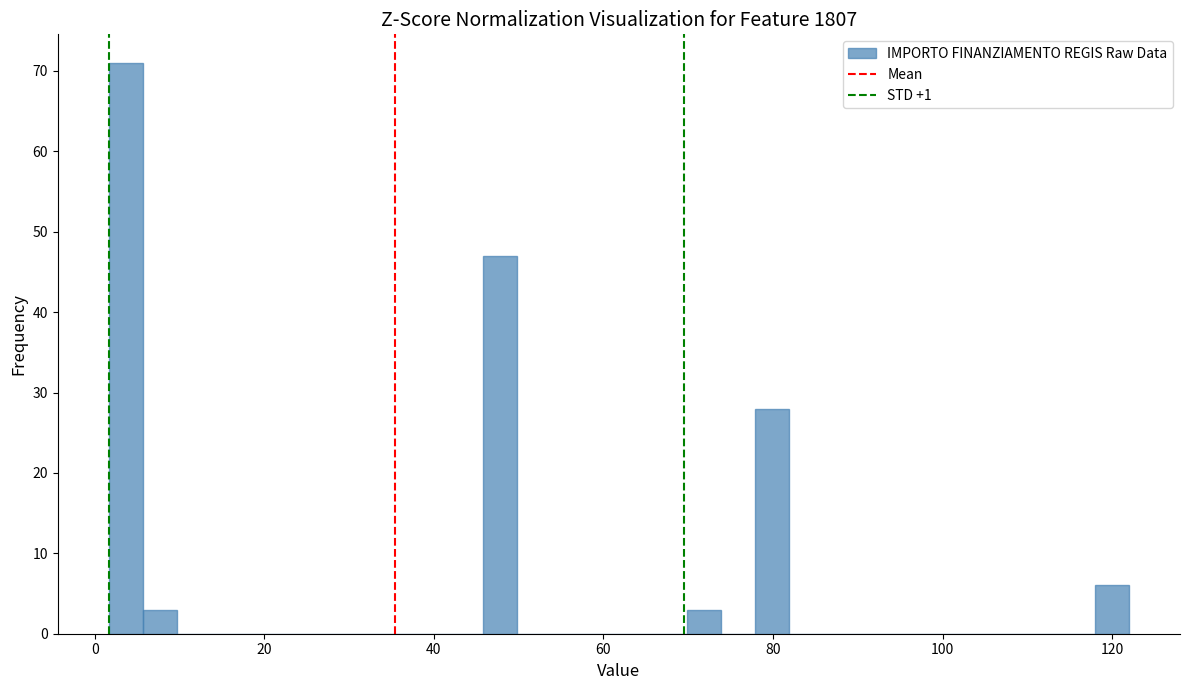

Around what value on the x-axis is the tallest bar? Give the approximate position of its centre, as read against the axis.

4